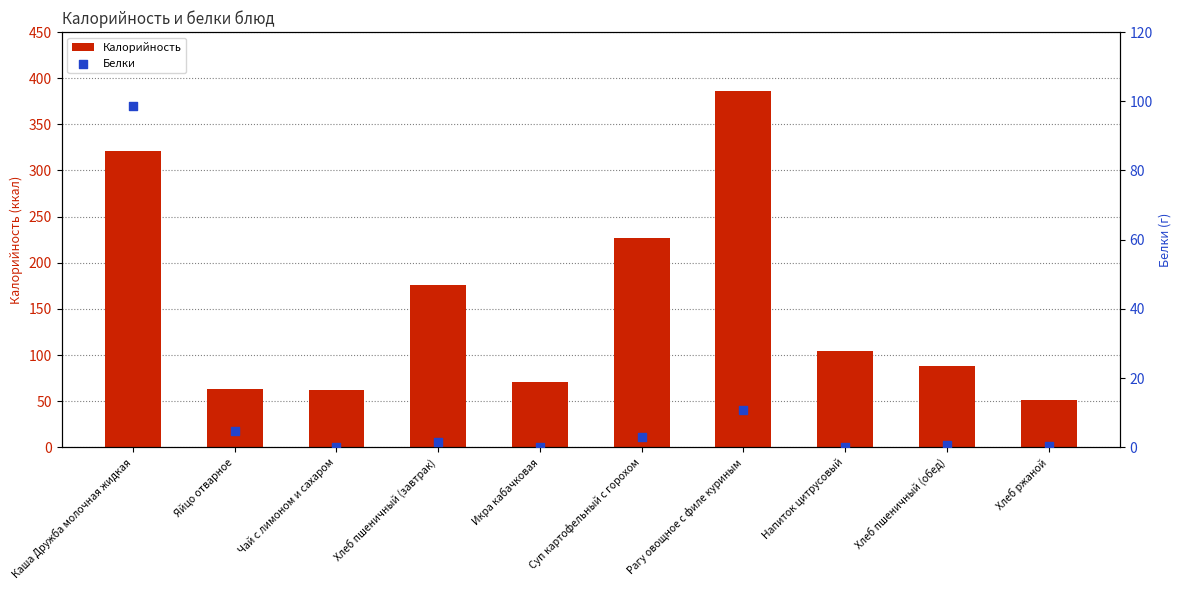

Is the value of Калорийность at Суп картофельный с горохом greater than the value of Белки at Каша Дружба молочная жидкая?

Yes